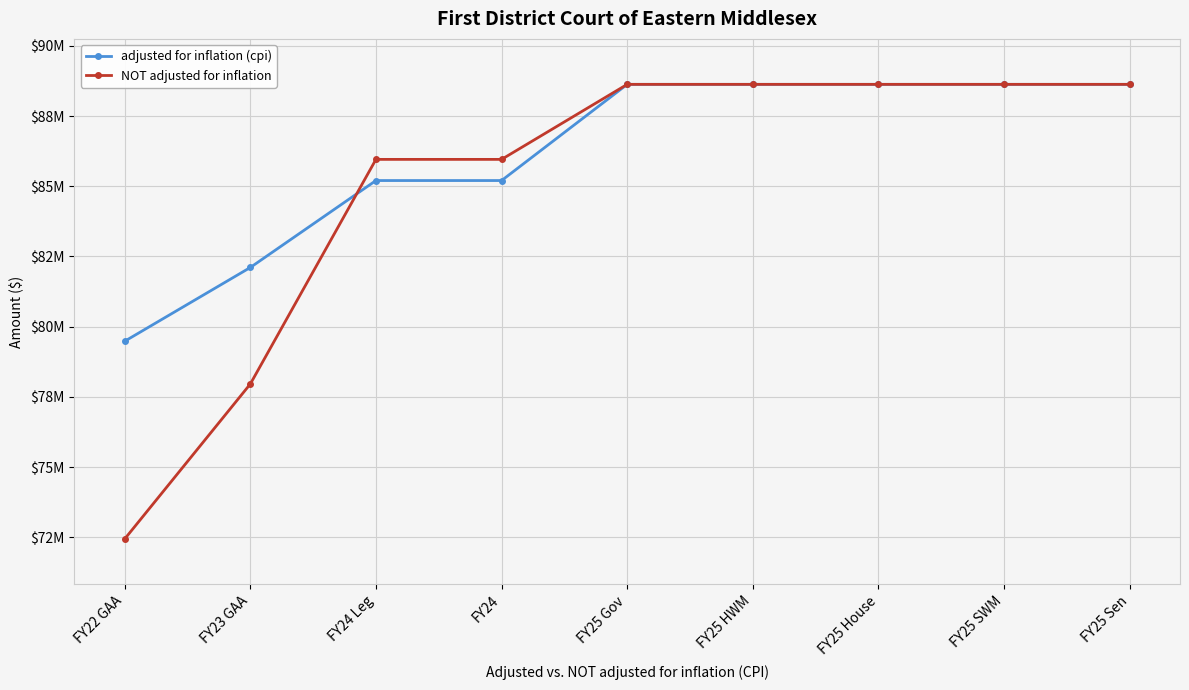

Which series changed the most between FY24 and FY25 SWM?

adjusted for inflation (cpi)